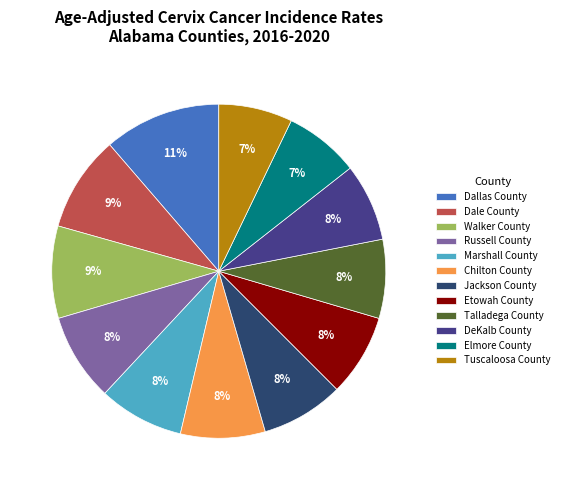

Is it true that Walker County is 9% of the pie?

True